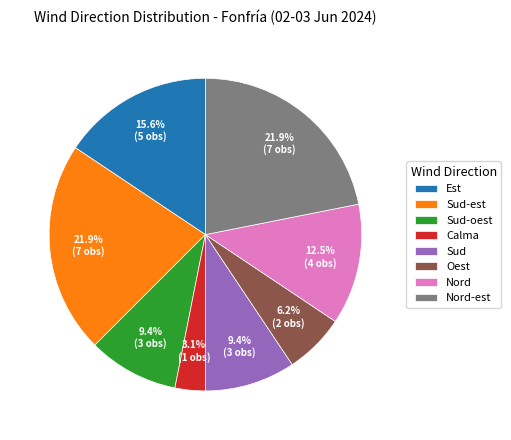

Between Sud and Oest, which is larger?

Sud